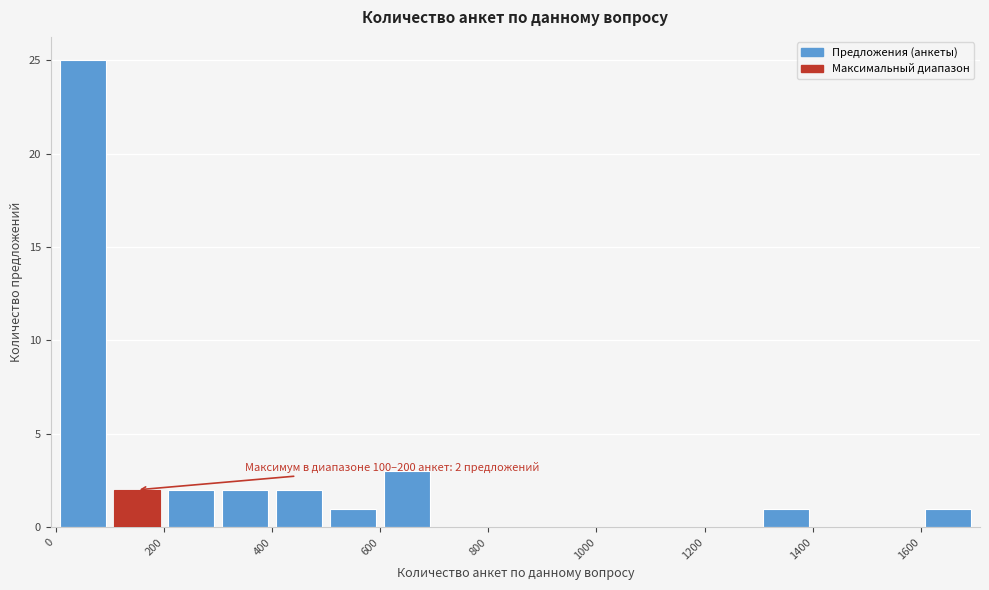

Which range on the x-axis has the tallest bar?

0 to 100